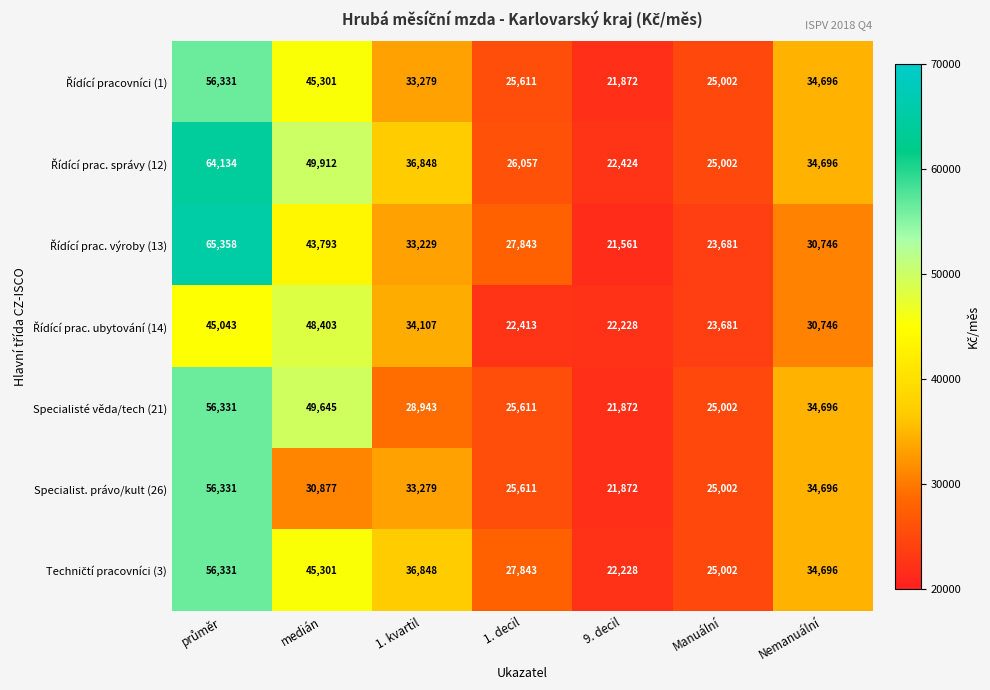

How many distinct data groups are displayed?

7